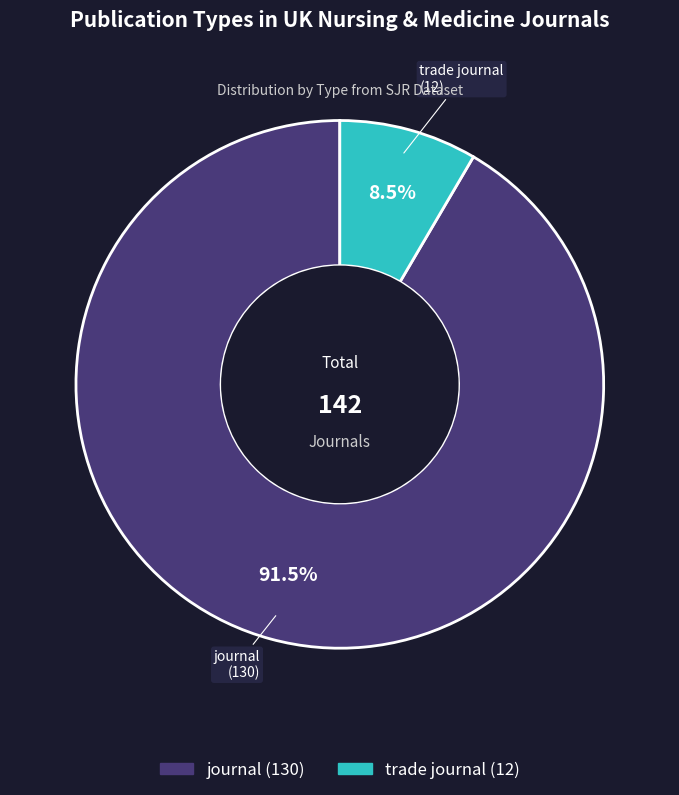

Approximately how many times larger is the value at trade journal compared to journal?

0.1